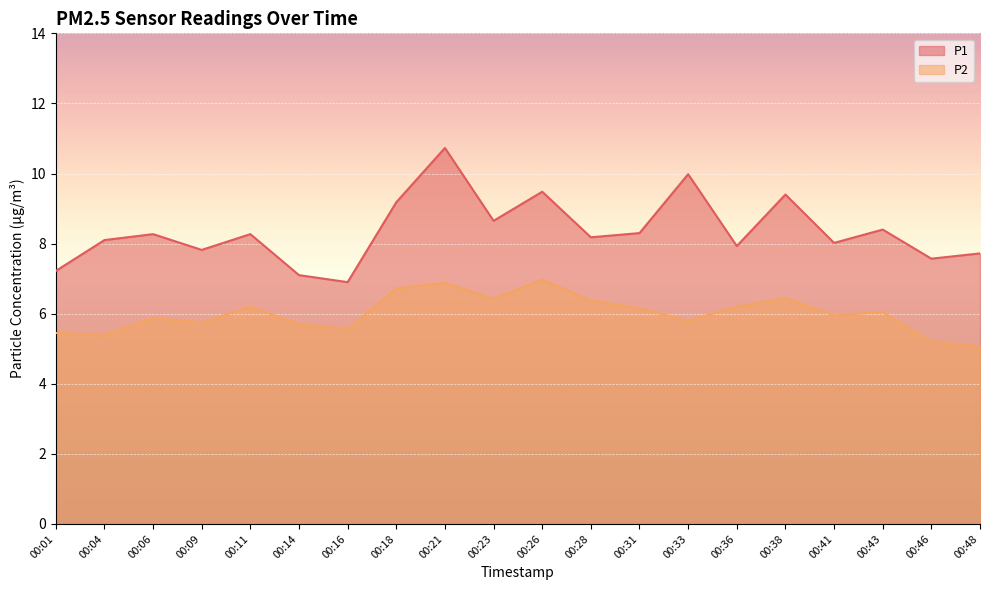

Is it true that P1 equals 5.6 at 00:41?

False